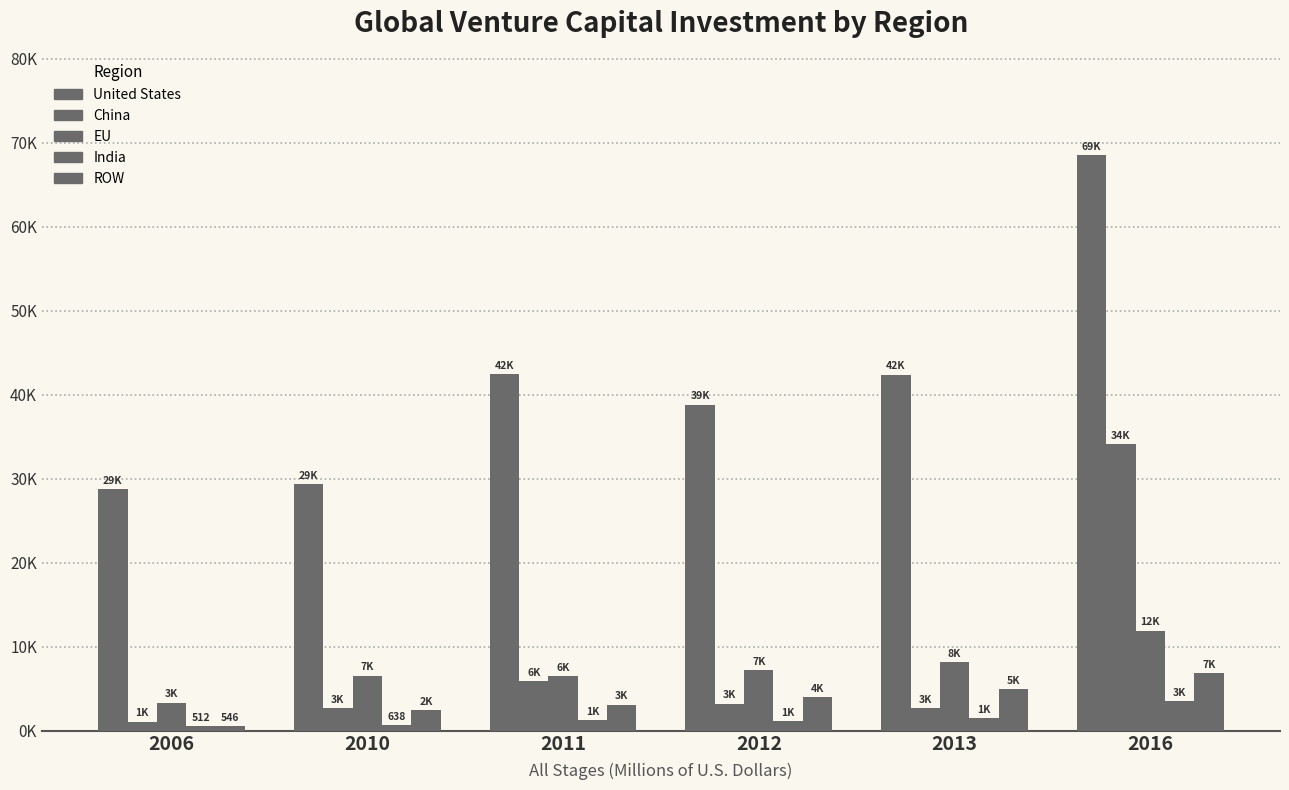

Reading left to right, transcribe all the data shown in this chart.

United States: 28719	29385	42478	38806	42399	68549
China: 1066	2683	5894	3204	2686	34149
EU: 3333	6544	6457	7174	8150	11902
India: 512	638	1254	1147	1453	3473
ROW: 546	2439	3084	3973	4917	6869